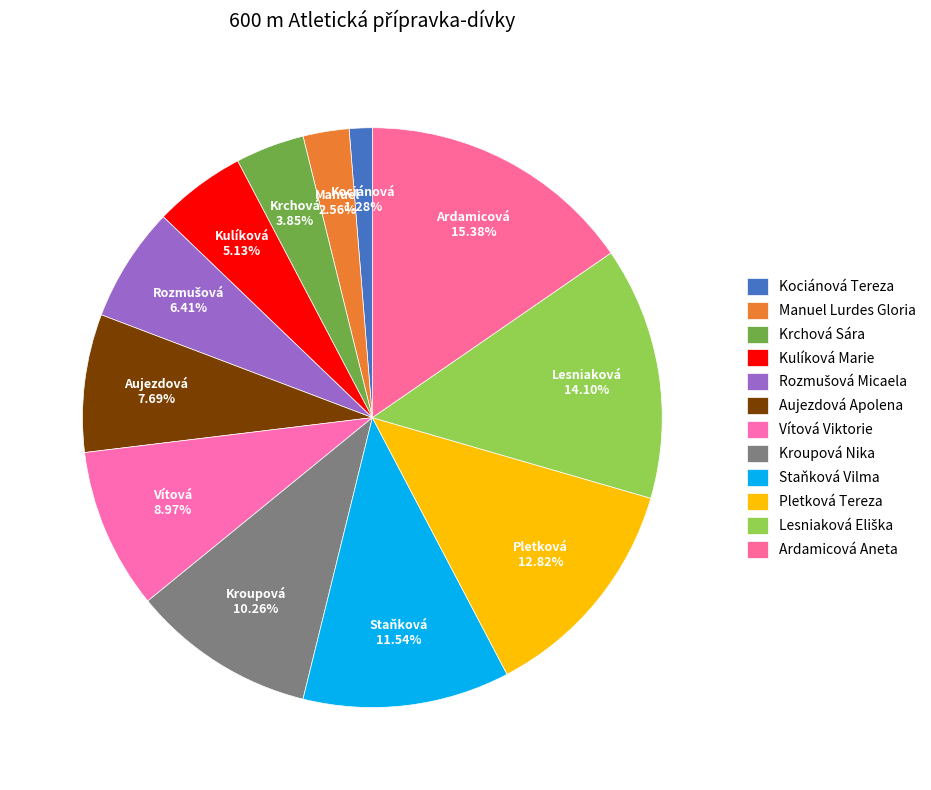

Is there any slice that represents more than half of the pie?

No